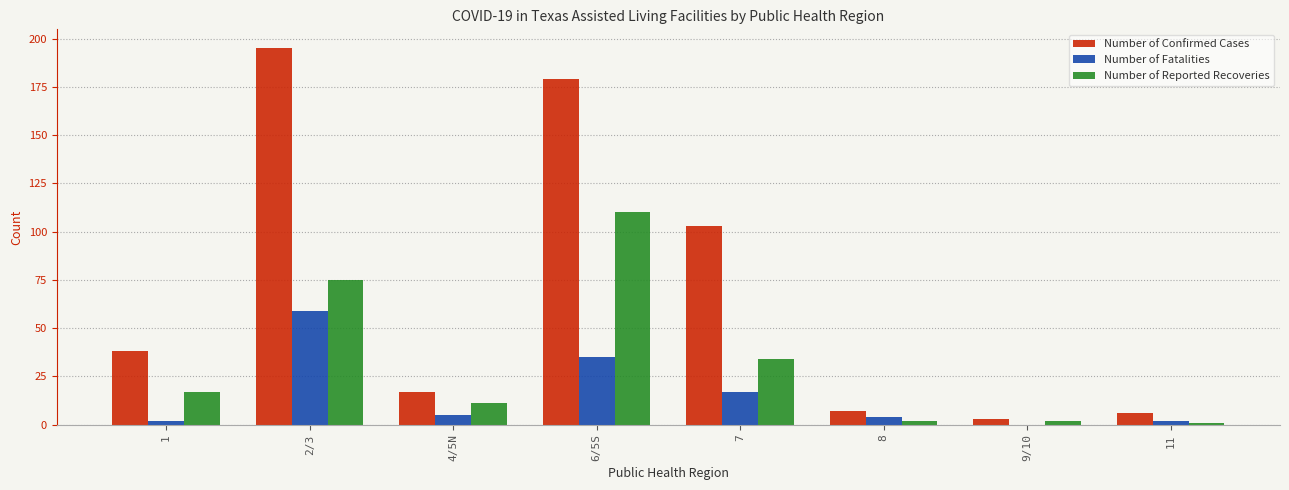

How many series are shown in this chart?

3